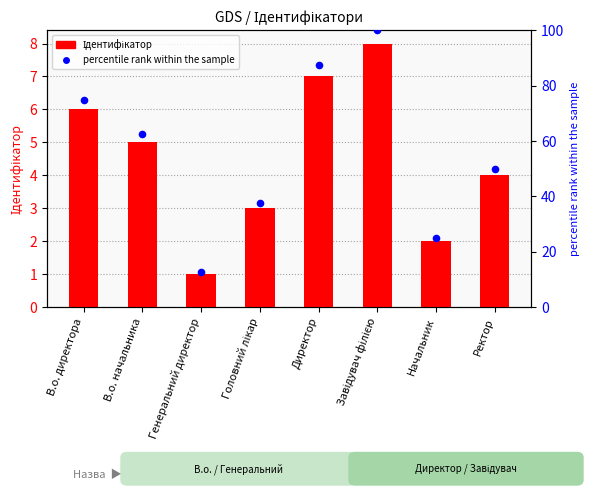

What are all the series names shown in the legend?

Ідентифікатор, percentile rank within the sample